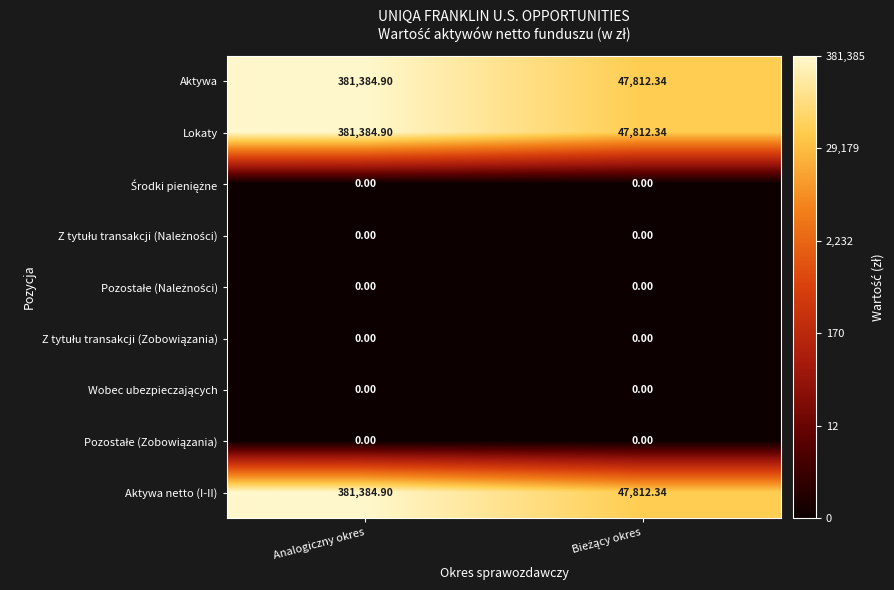

At which category is the sum across all series the highest?

Analogiczny okres